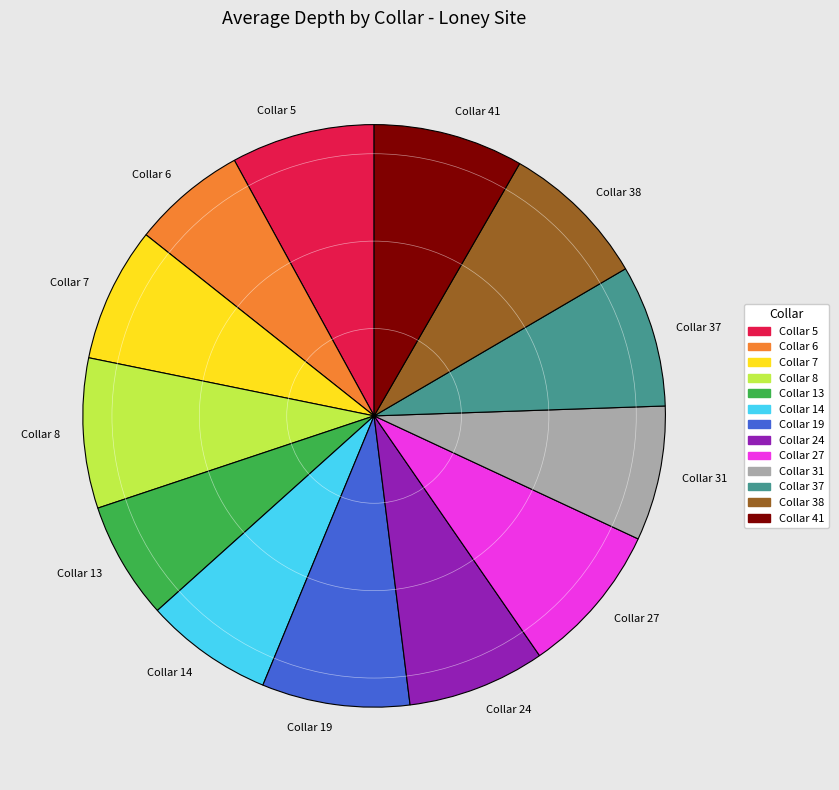

Combined, do Collar 19 and Collar 6 account for over 50%?

No